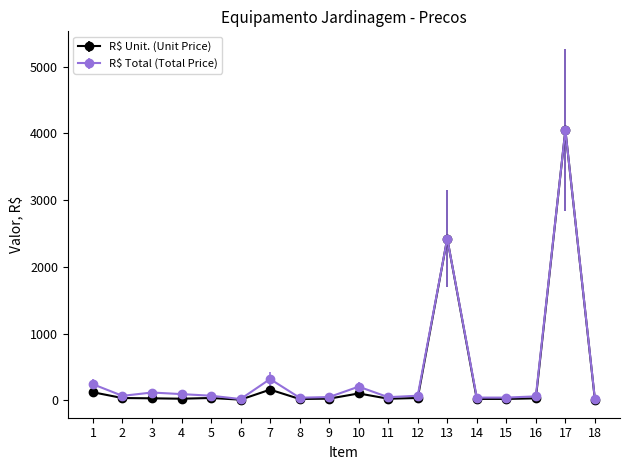

What is the approximate value of R$ Total (Total Price) at 9?

48.0